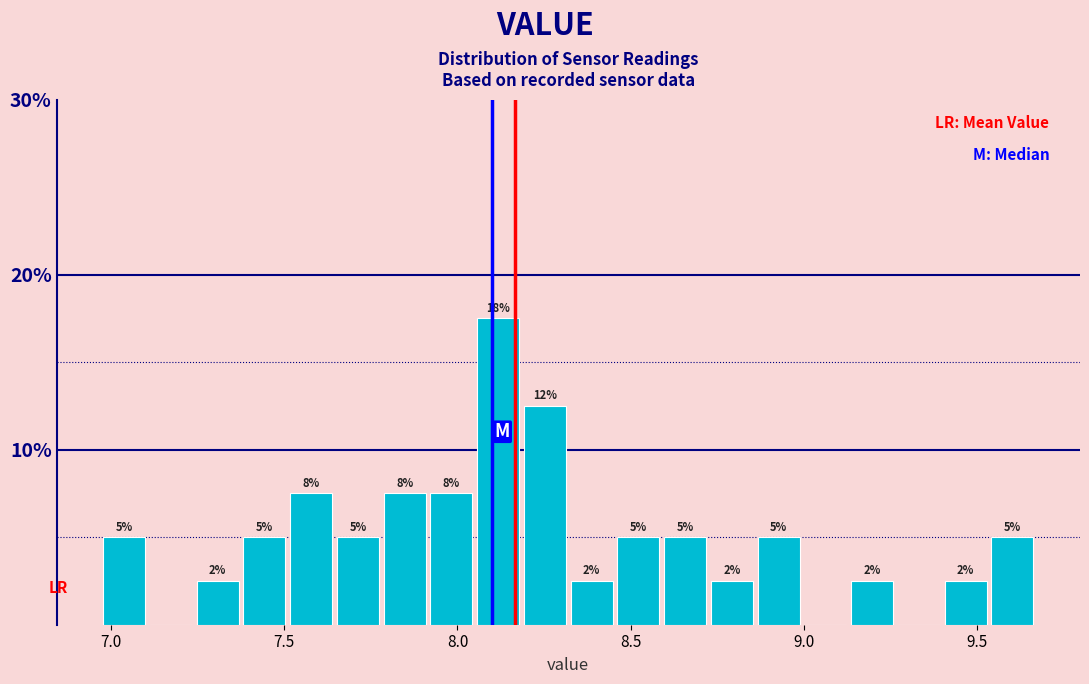

Read against the x-axis, roughly where is the centre of the tallest bar?

8.10